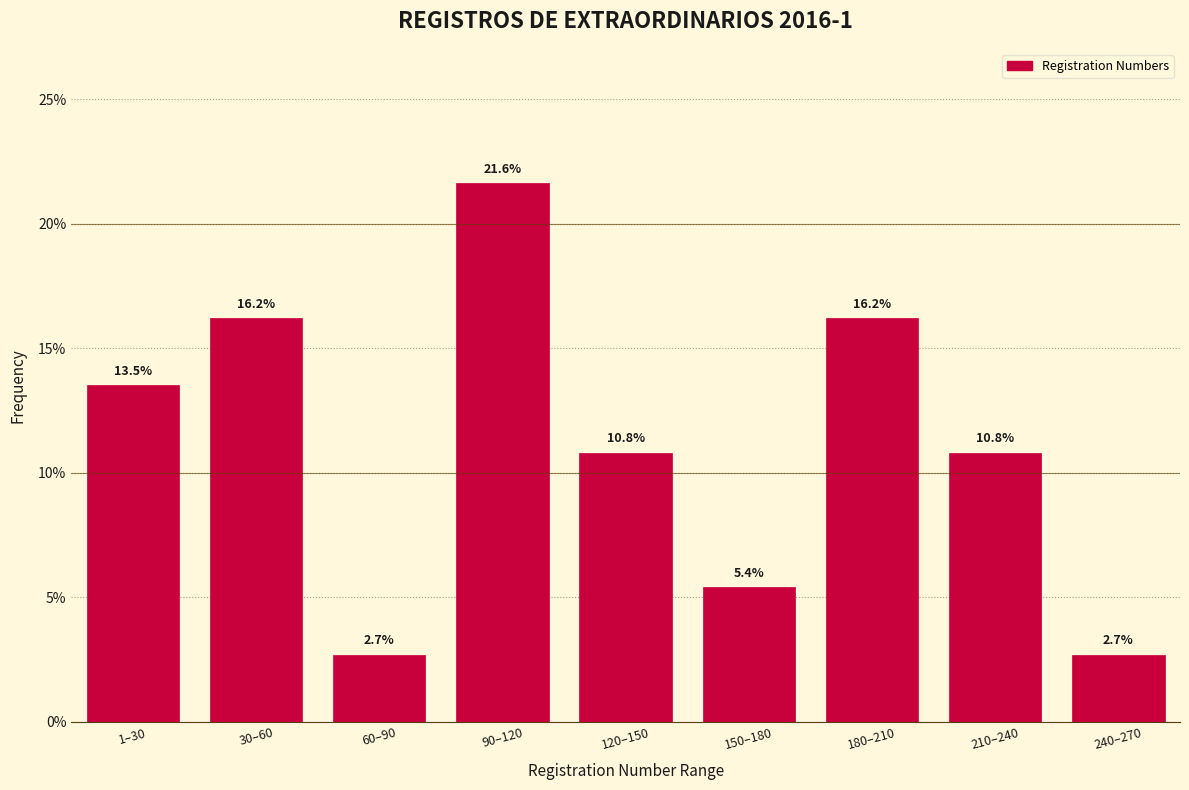

Reading left to right, what are all the values shown in this chart?

13.5	16.2	2.7	21.6	10.8	5.4	16.2	10.8	2.7